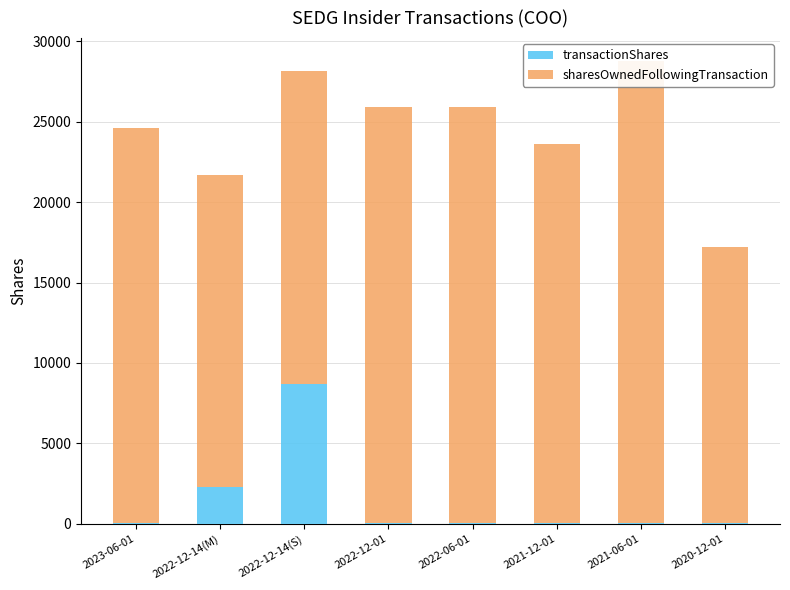

What is the difference between the highest and lowest values at 2022-12-14(S)?

10690